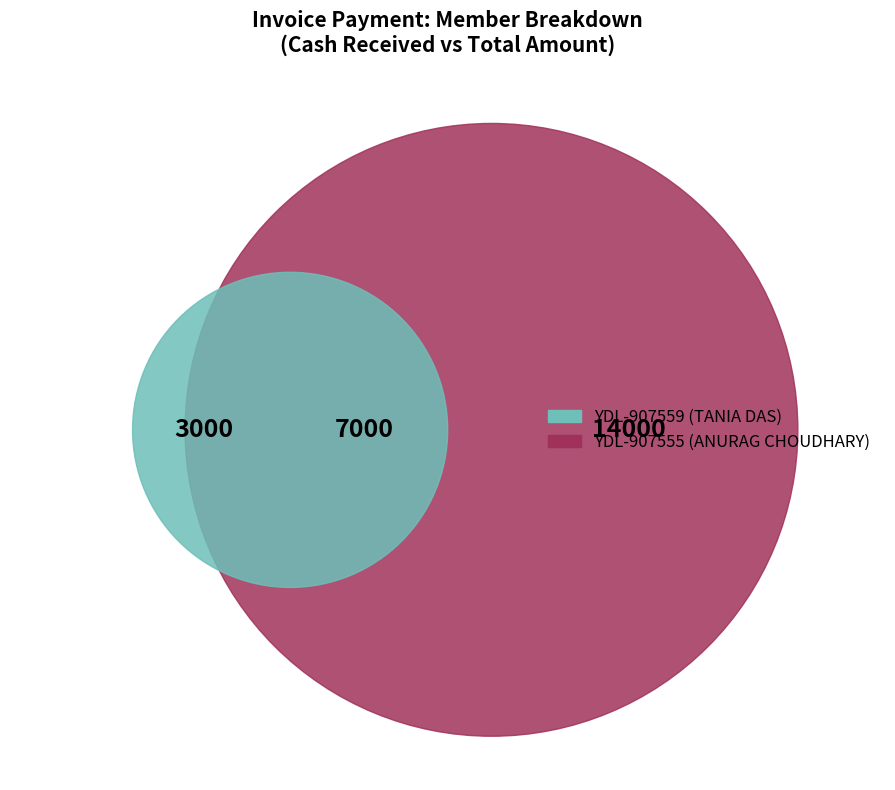

To the nearest percent, what is the combined percentage of YDL-907555 and YDL-907559?

100%